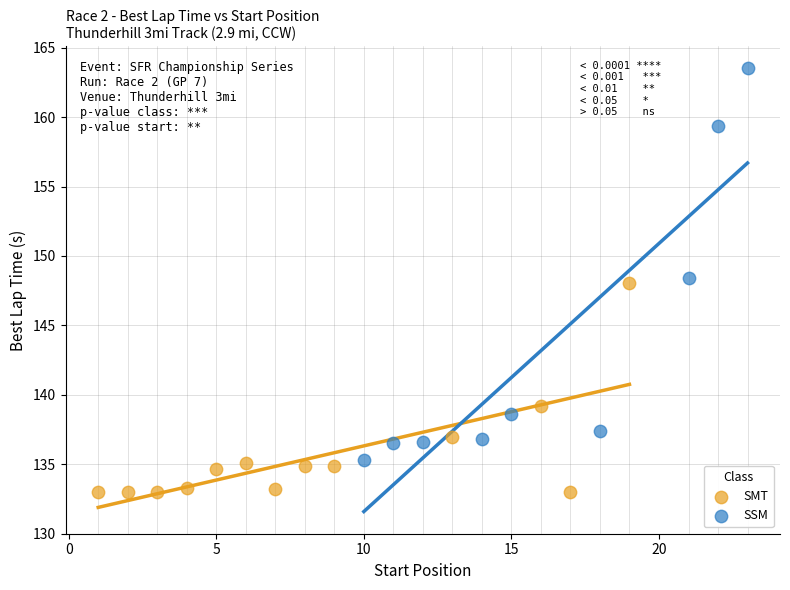

Which series has the largest Y range (max minus min)?

SSM